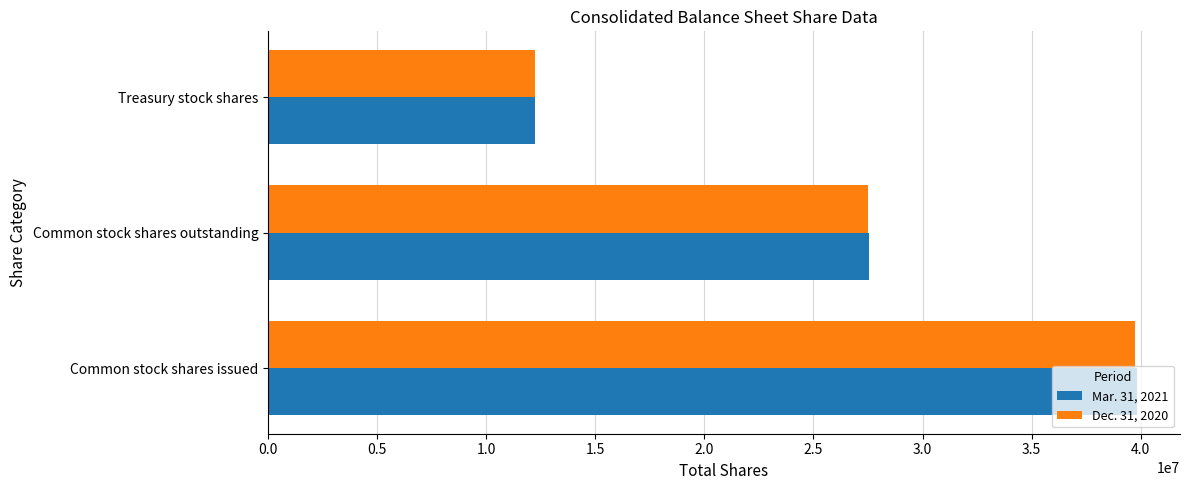

Where is Mar. 31, 2021 nearest to the value 26030580?

Common stock shares outstanding